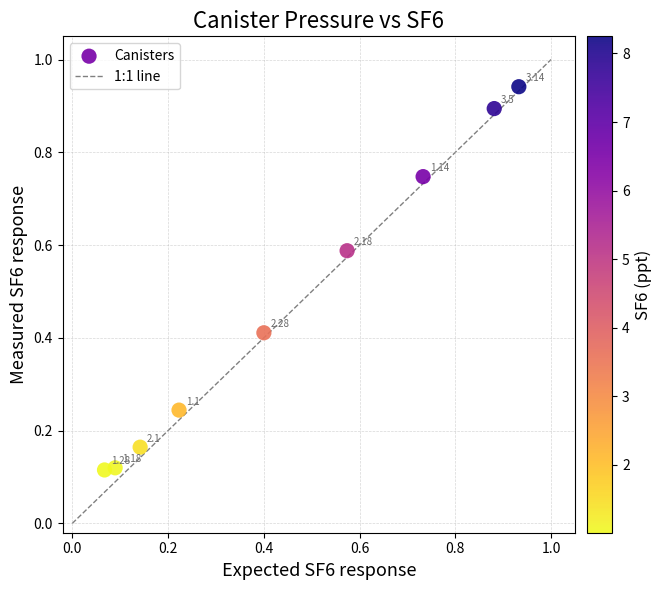

What is the average Y value?

0.5